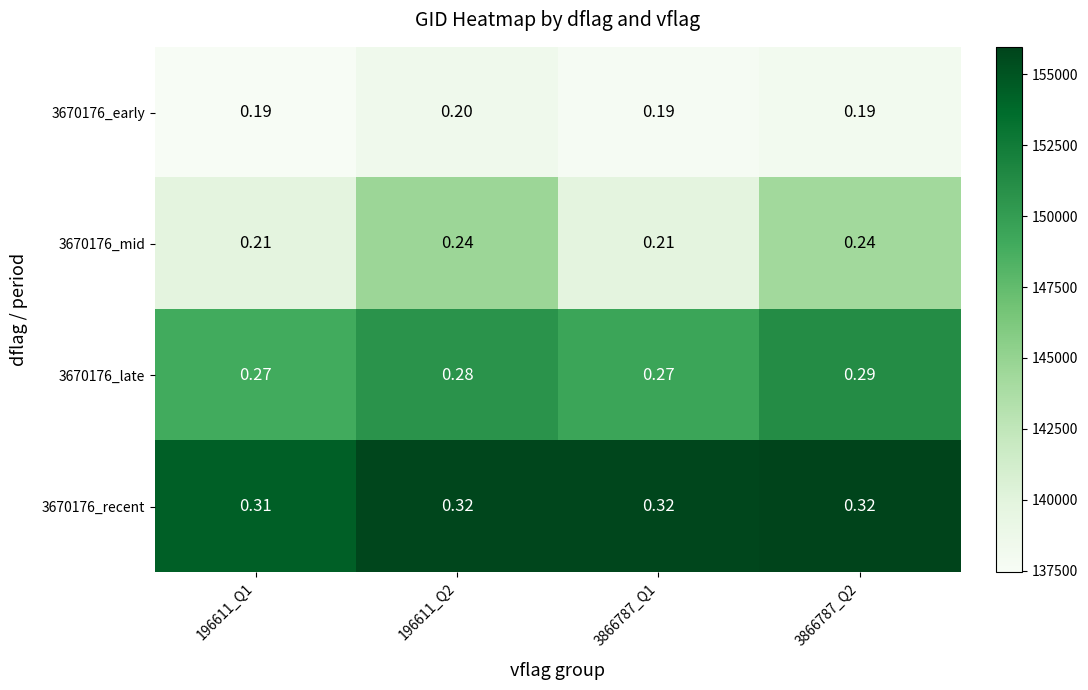

Is the value of 3670176_recent at 3866787_Q2 greater than the value of 3670176_mid at 196611_Q2?

Yes